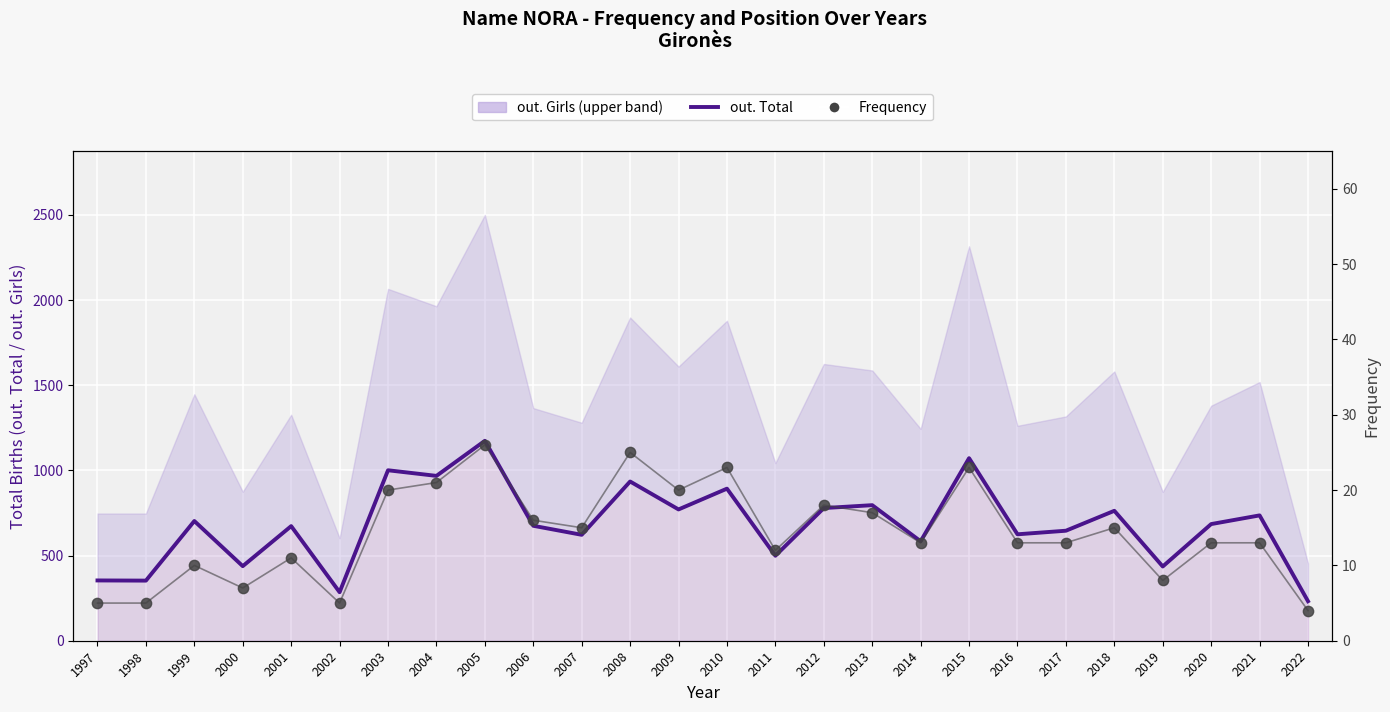

Which series contains the highest Y value?

out. Total